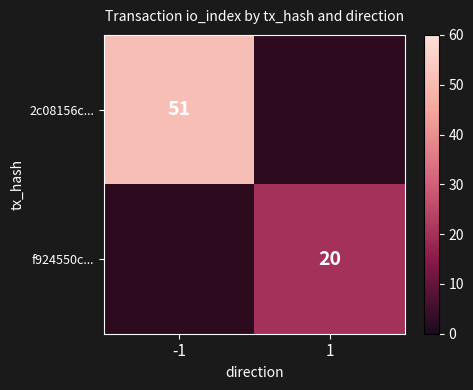

What is the maximum value shown in the chart?

51.0